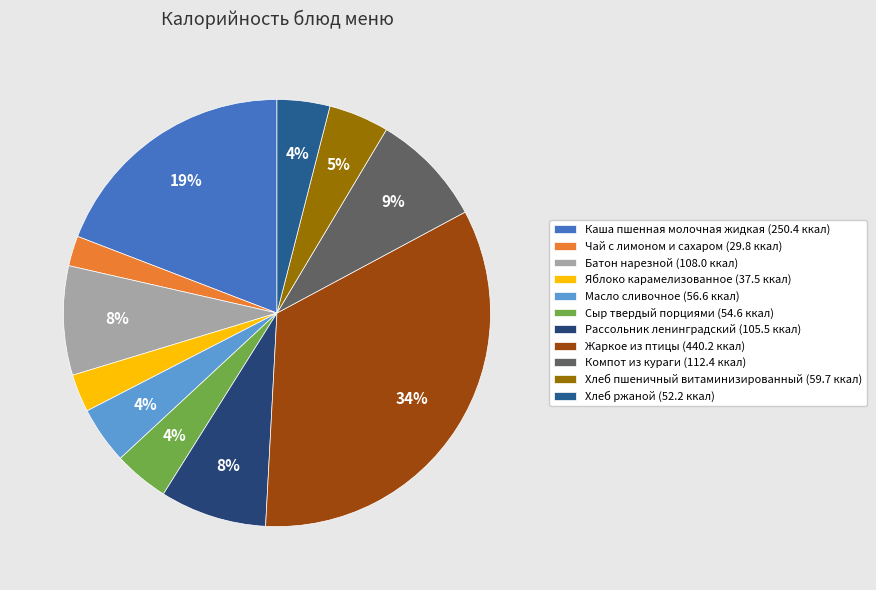

What is the change in value from Батон нарезной to Компот из кураги?

+4.4